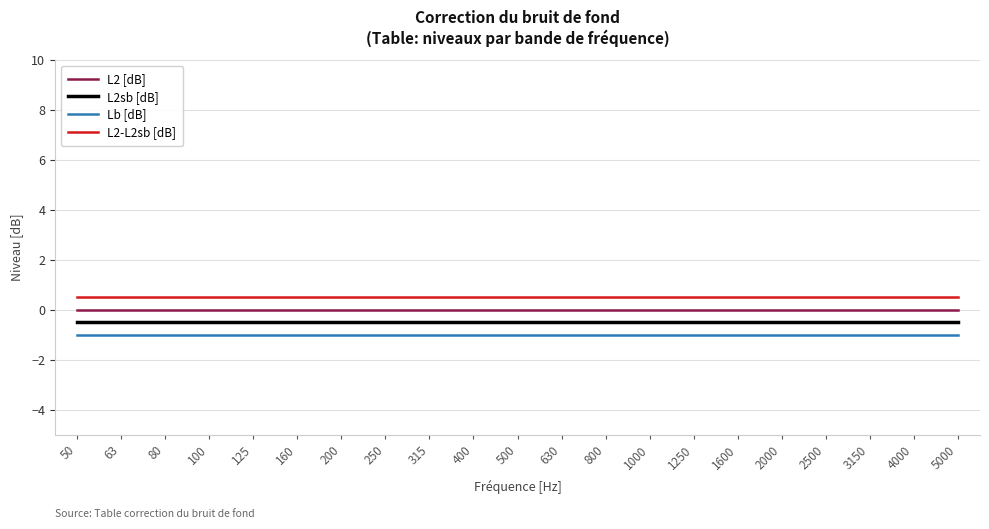

What is the sum of the L2sb [dB] values at 200 and 63?

-1.0